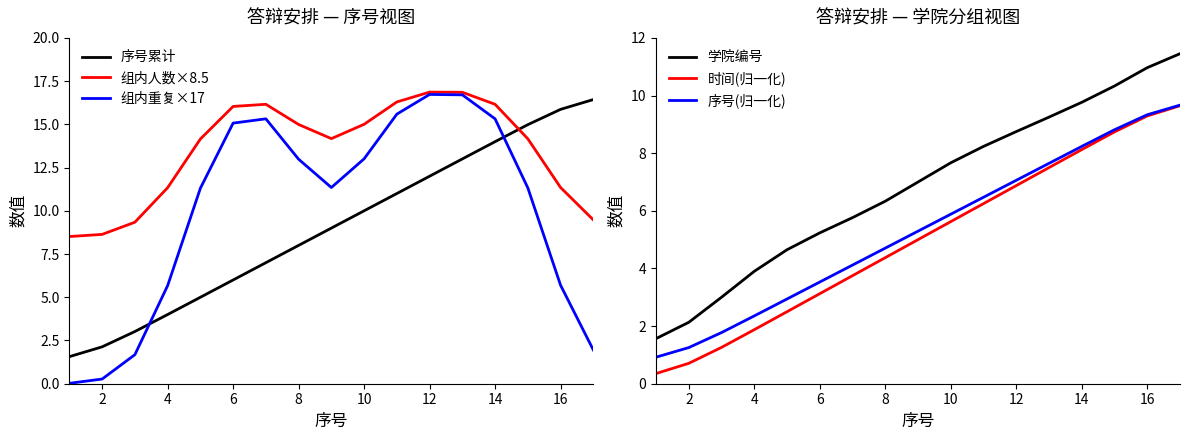

Does the chart have visible grid lines?

No